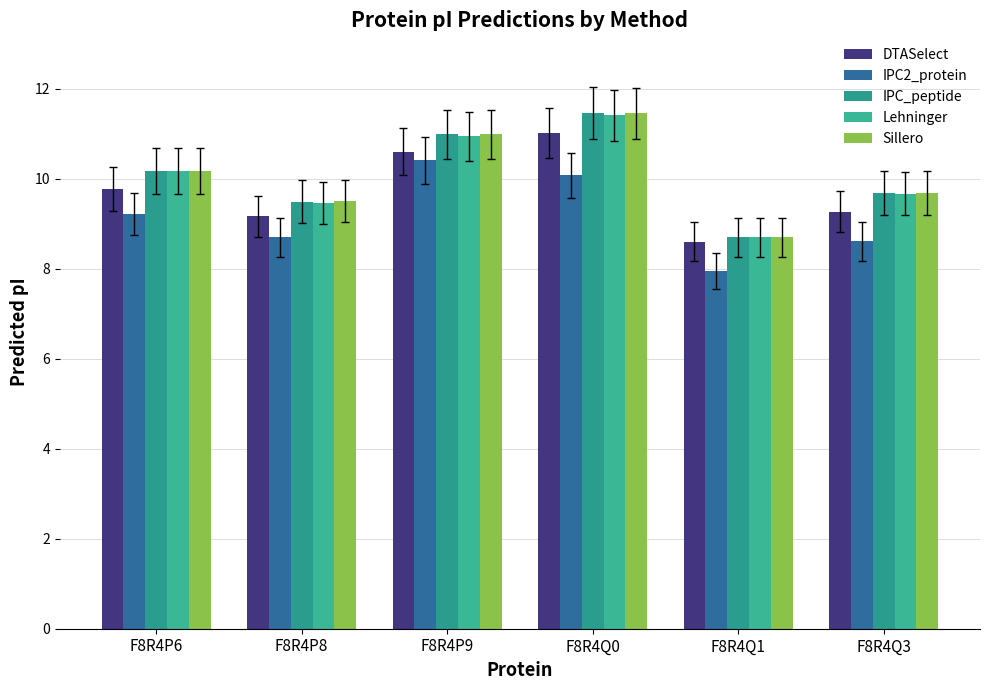

Reading left to right, transcribe all the data shown in this chart.

DTASelect: 9.8	9.2	10.6	11.0	8.6	9.3
IPC2_protein: 9.2	8.7	10.4	10.1	8.0	8.6
IPC_peptide: 10.2	9.5	11.0	11.5	8.7	9.7
Lehninger: 10.2	9.5	10.9	11.4	8.7	9.7
Sillero: 10.2	9.5	11.0	11.4	8.7	9.7